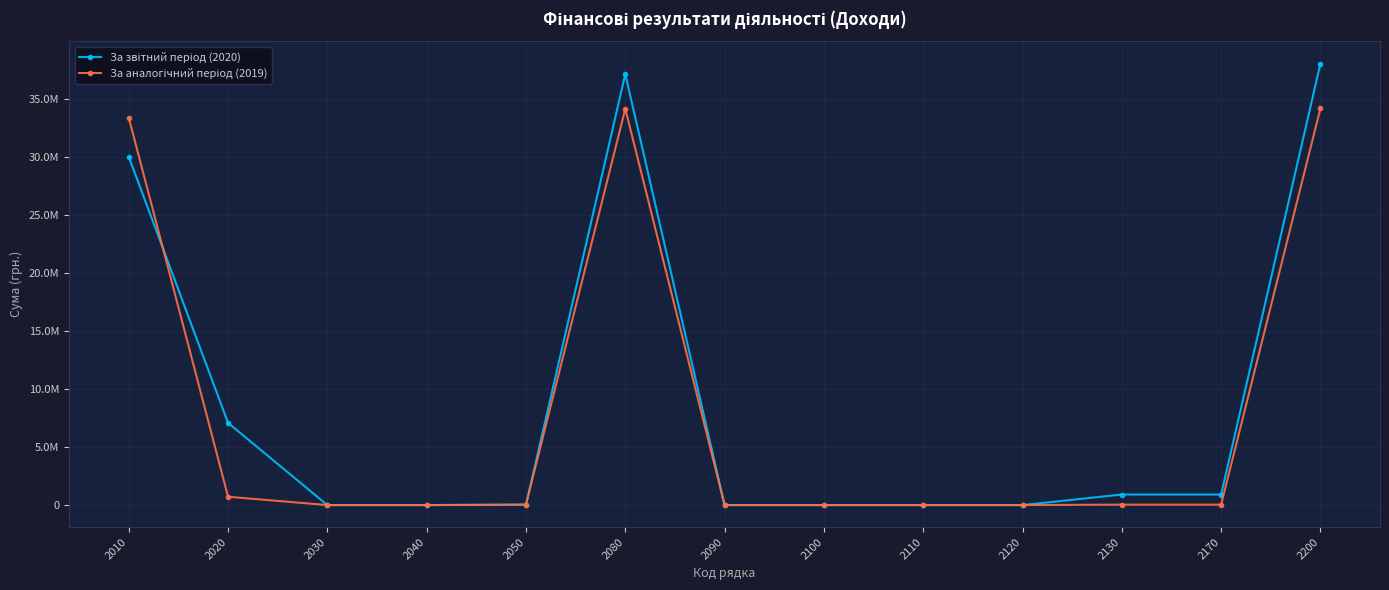

Is this an area chart (filled region under the line)?

No